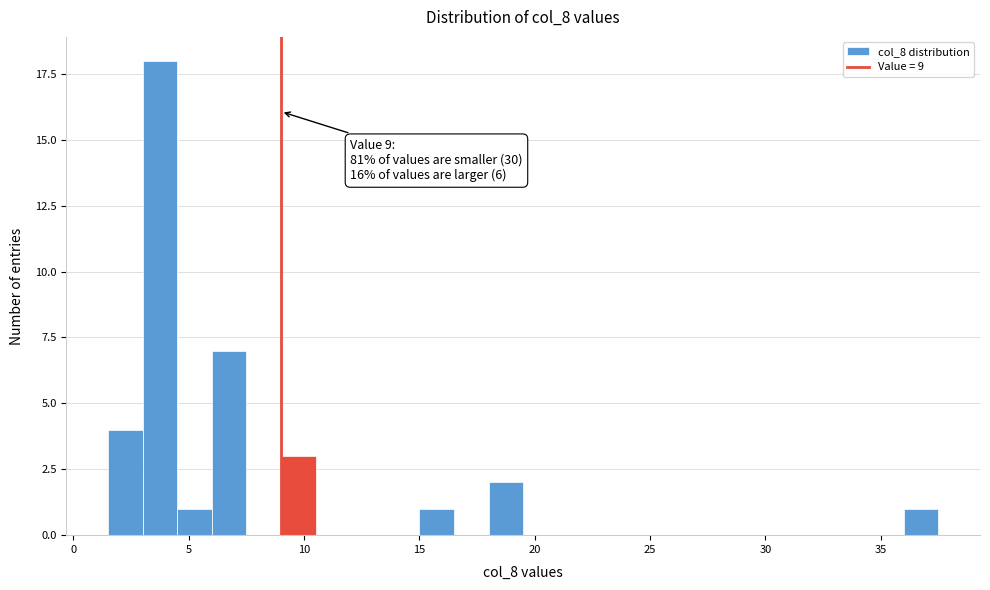

Around what value on the x-axis is the tallest bar? Give the approximate position of its centre, as read against the axis.

4.0